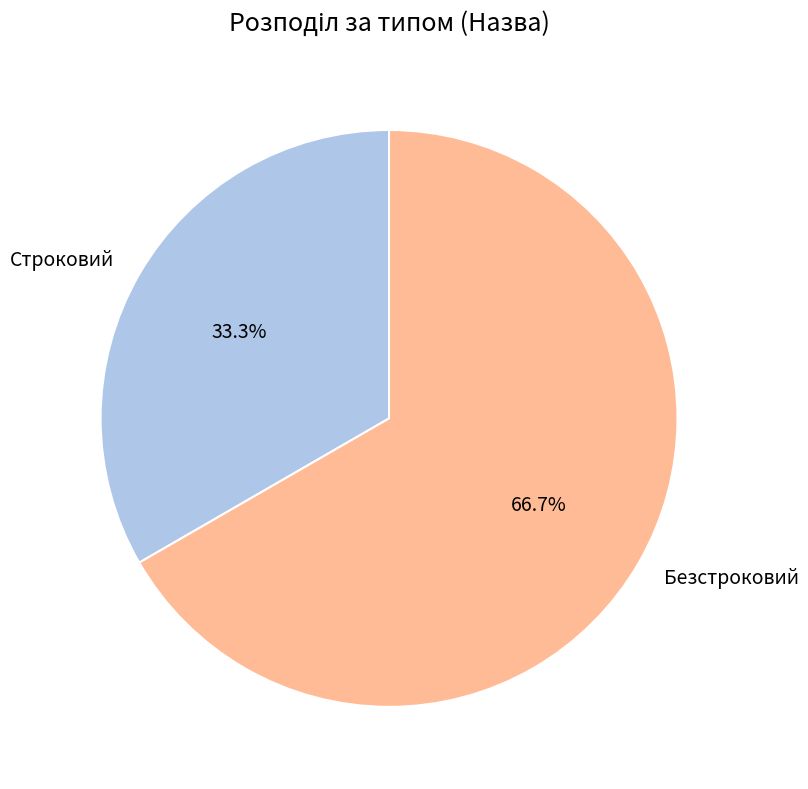

Combined, what portion of the pie is Строковий and Безстроковий?

100.0%